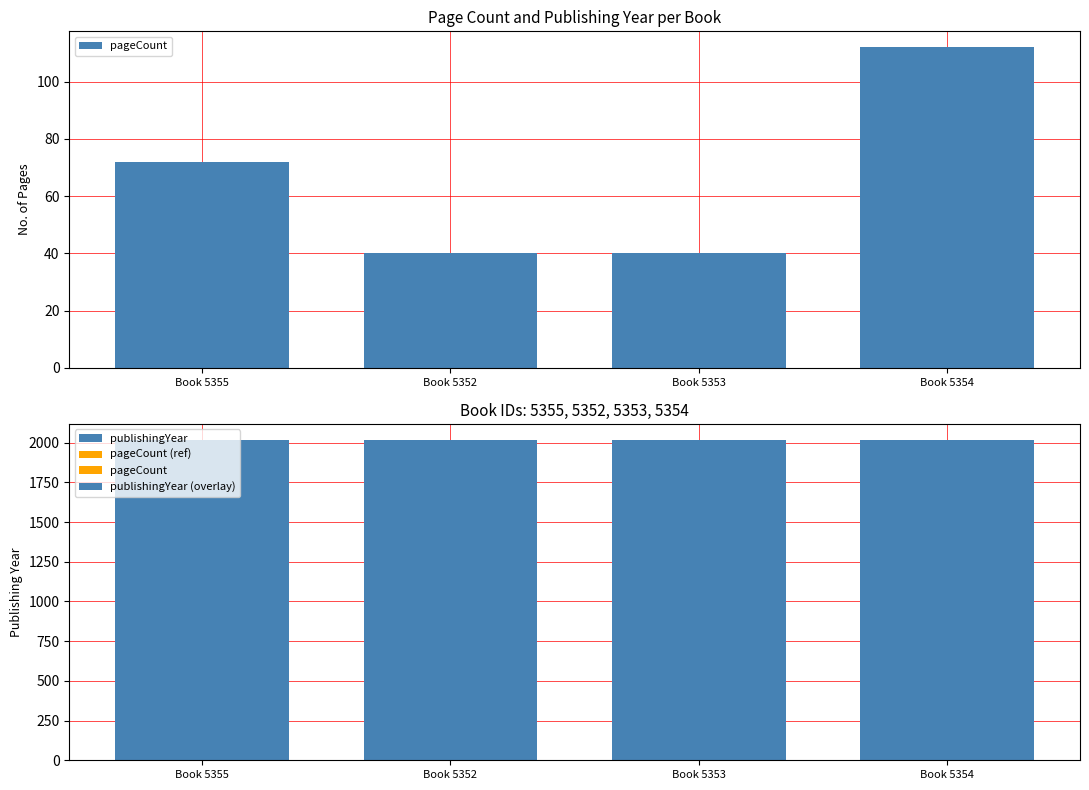

Is it true that publishingYear equals 3370 at Book 5352?

False